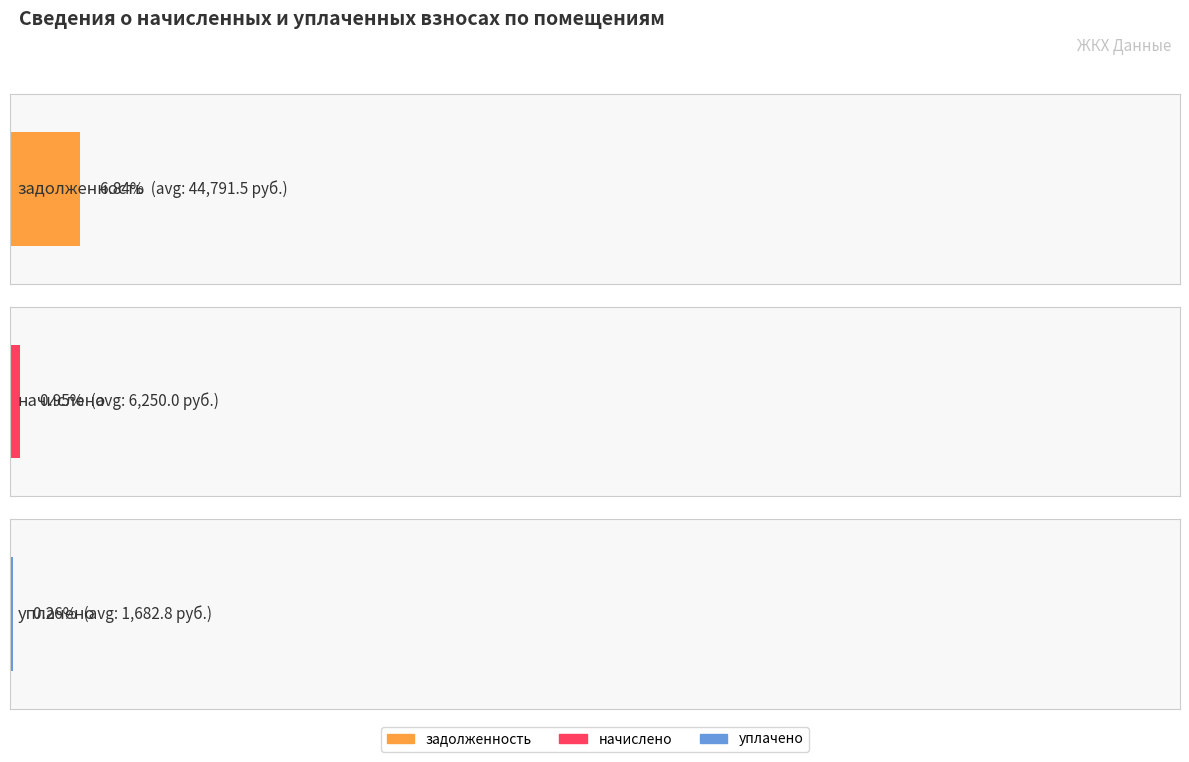

How many values in the задолженность series exceed 583?

8